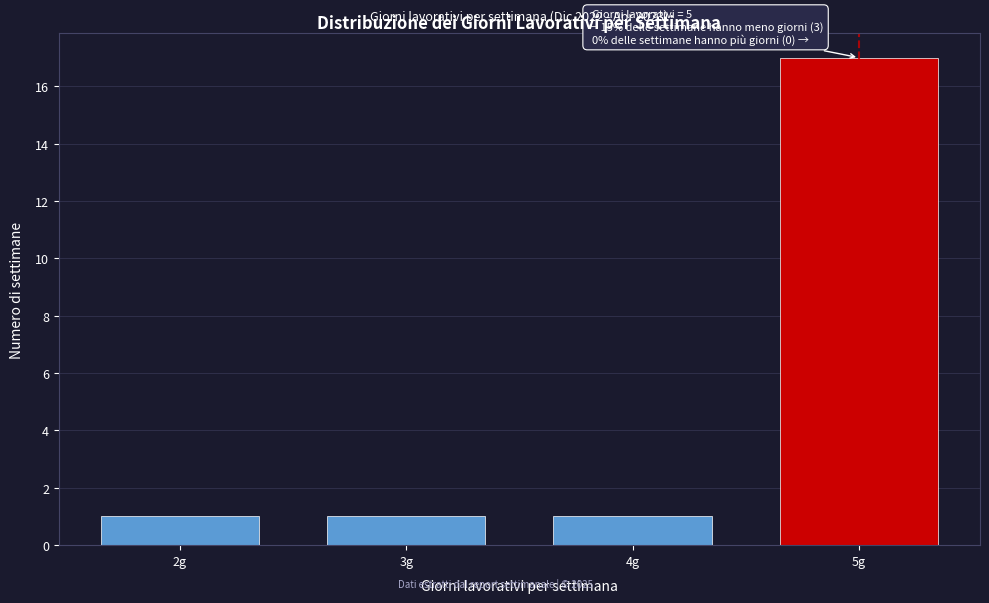

Reading left to right, what are all the values shown in this chart?

1	1	1	17